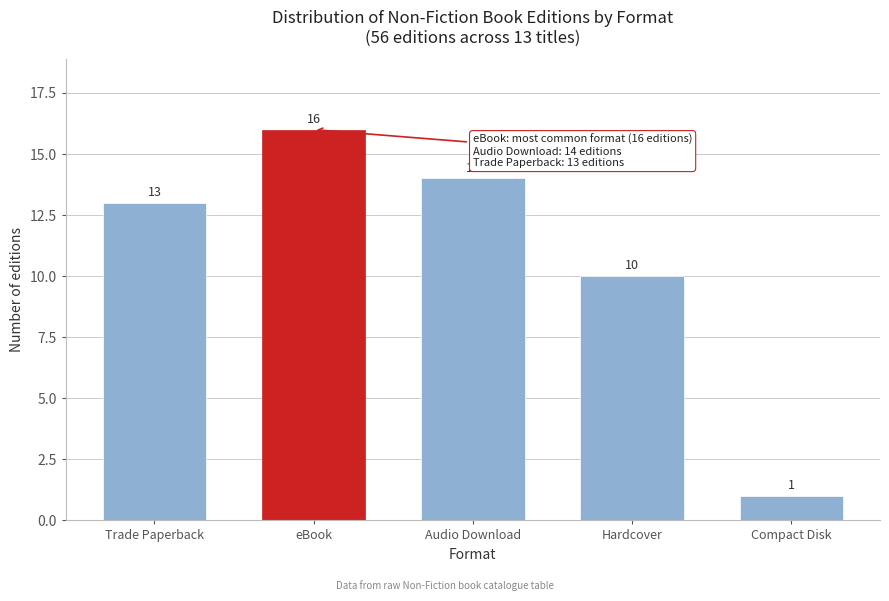

Reading left to right, what are all the values shown in this chart?

13	16	14	10	1